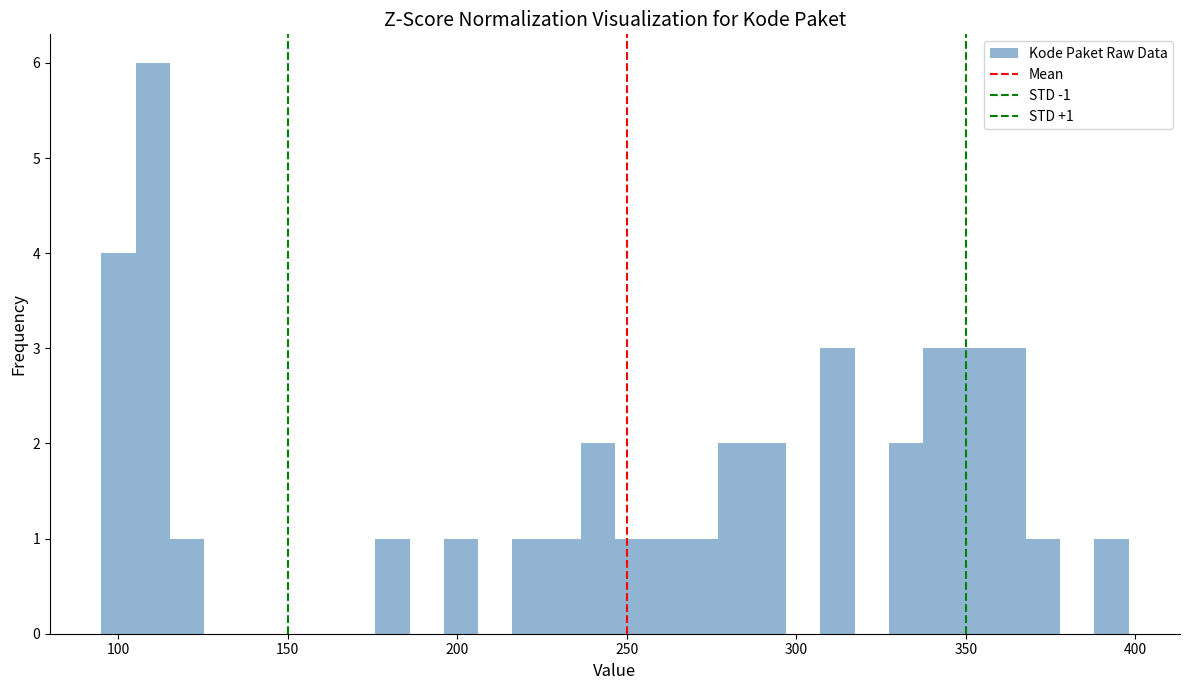

Read against the x-axis, roughly where is the centre of the tallest bar?

110